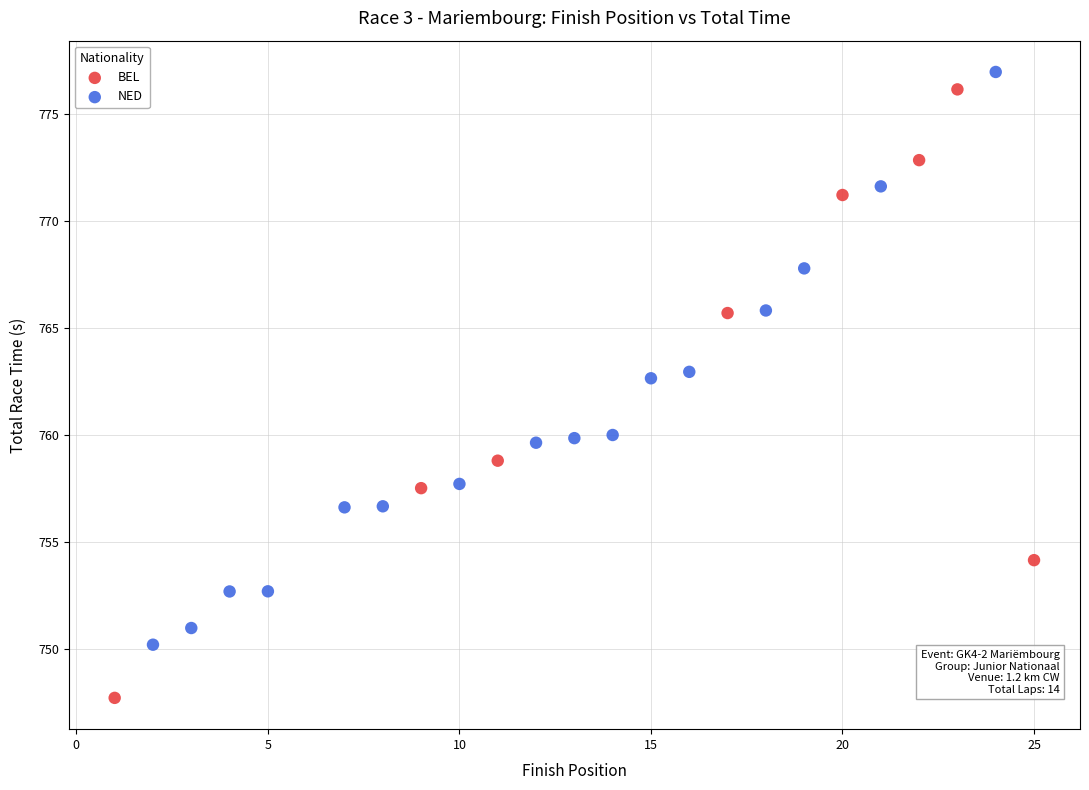

Which series contains the lowest Y value?

BEL